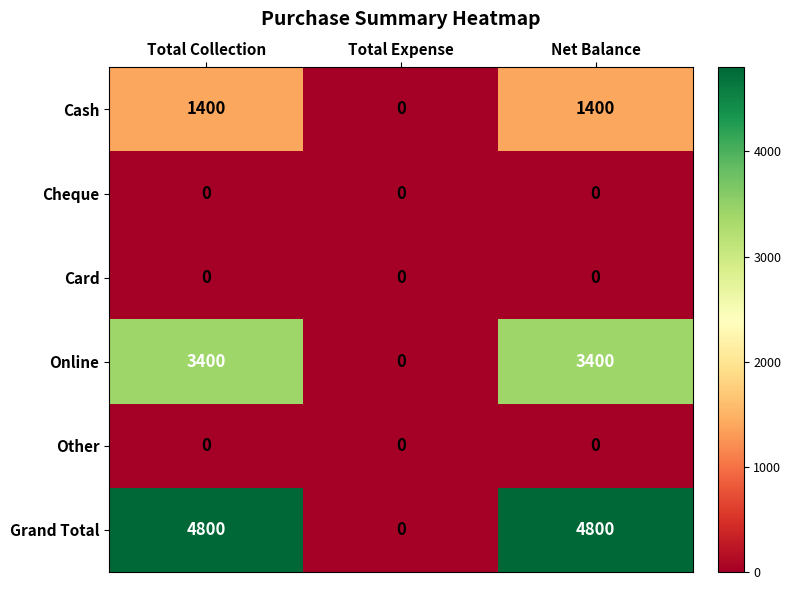

The Other series shows 0 at Total Collection. True or false?

True